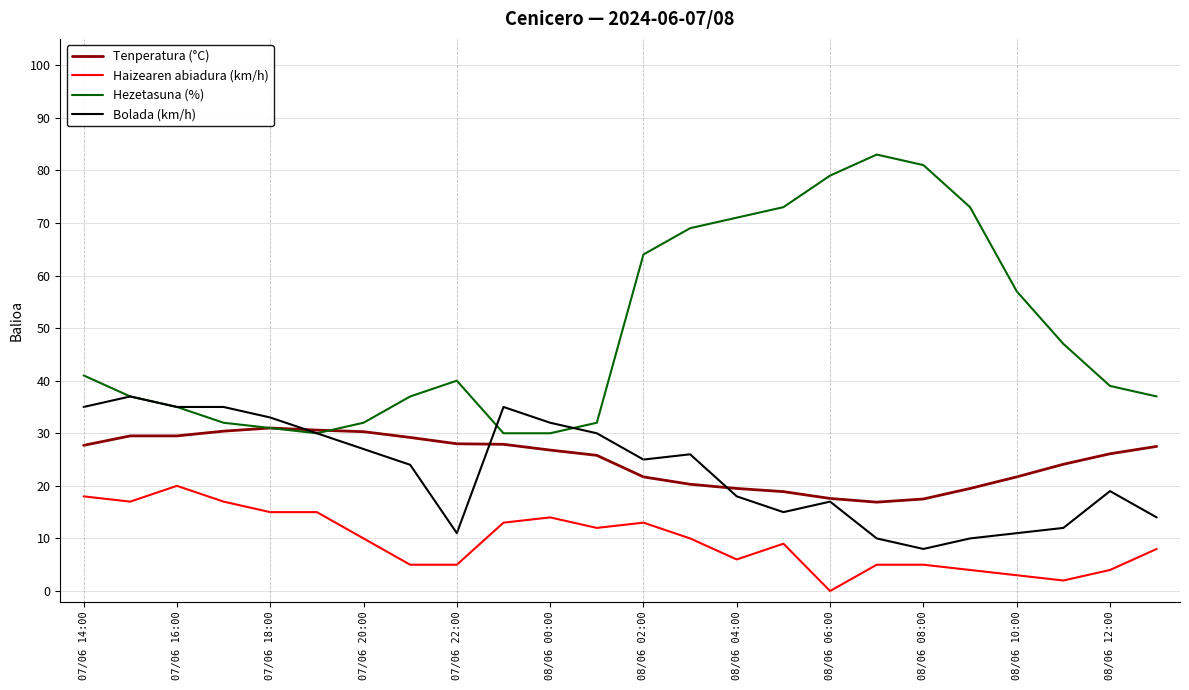

True or false: Tenperatura (°C) and Haizearen abiadura (km/h) cross at least once.

False